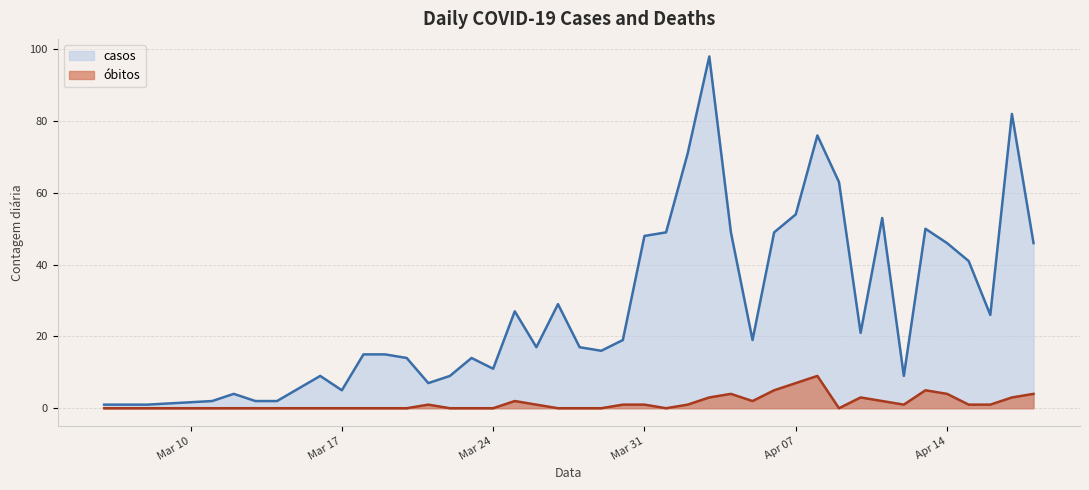

What are all the series names shown in the legend?

casos, óbitos